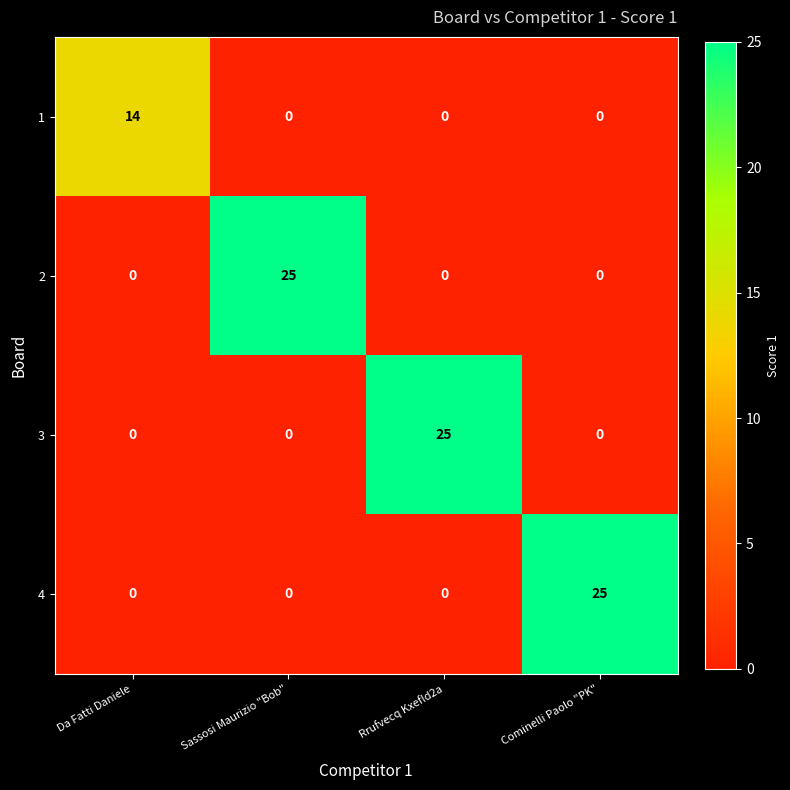

True or false: 4 has a value of 0 at Da Fatti Daniele.

True